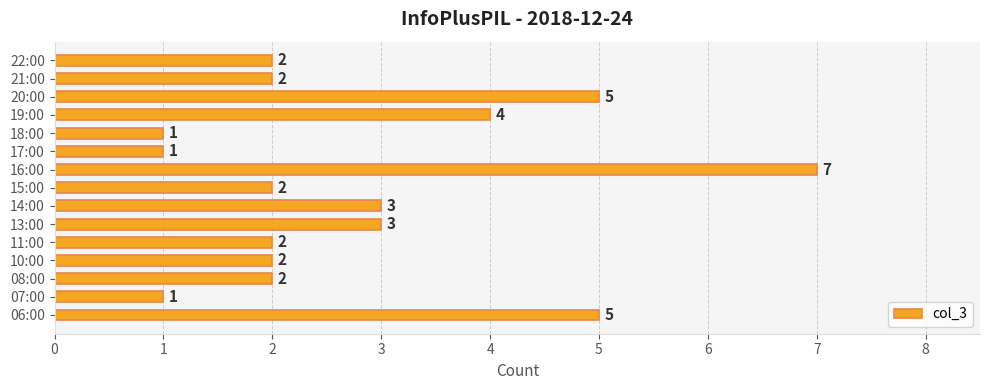

What is the average value?

3